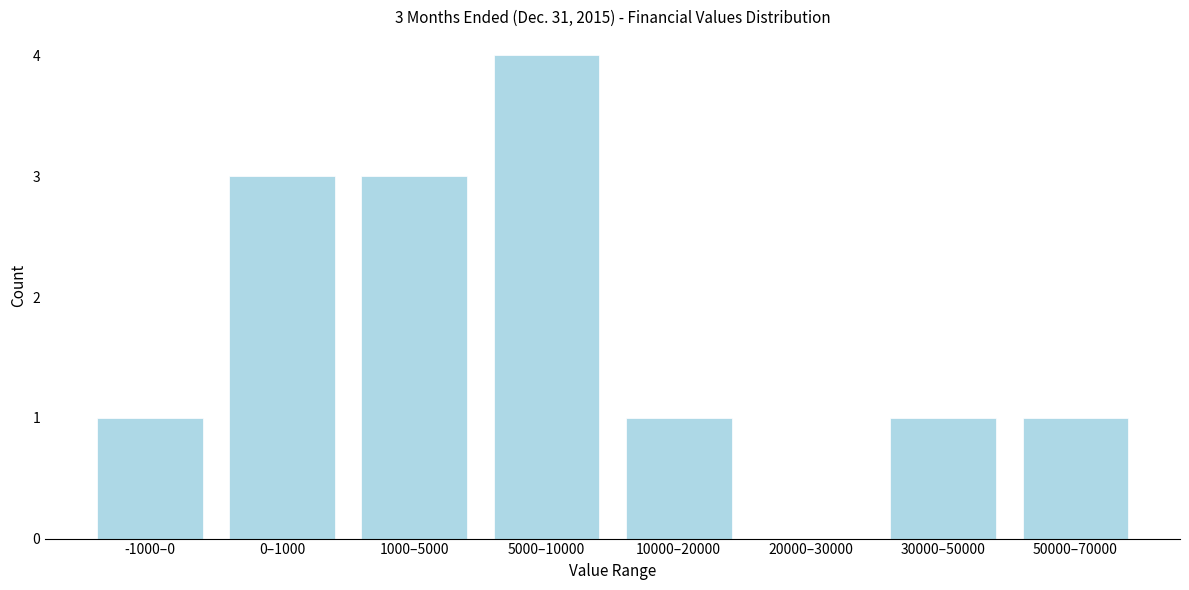

Reading left to right, extract all data points from this chart.

-1000–0=1	0–1000=3	1000–5000=3	5000–10000=4	10000–20000=1	20000–30000=0	30000–50000=1	50000–70000=1